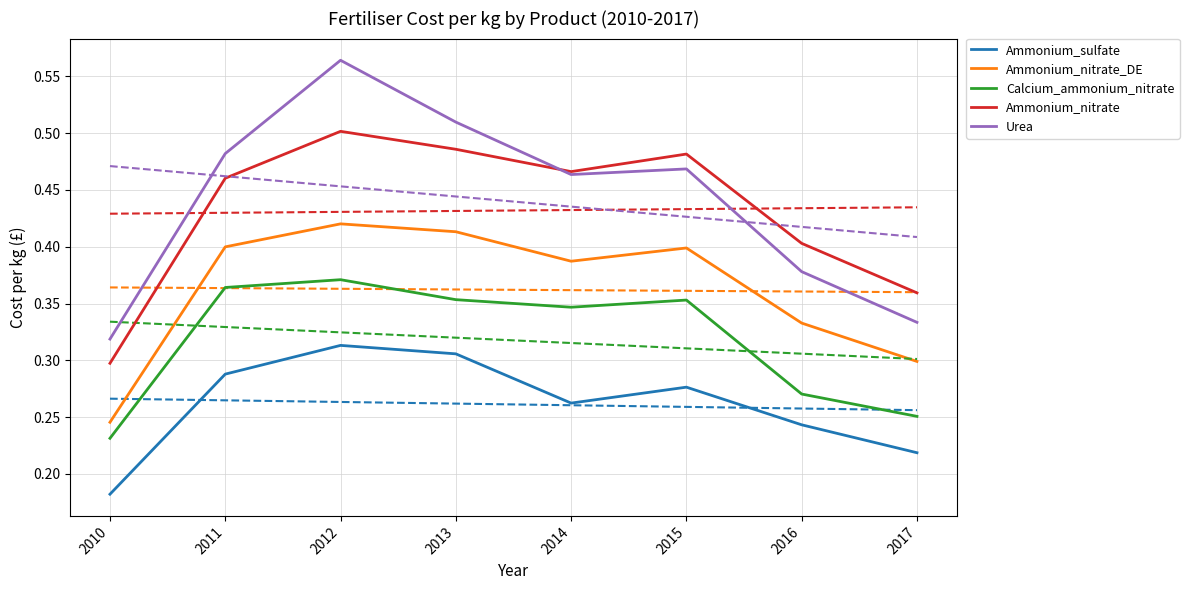

How many categories are shown in the chart?

8